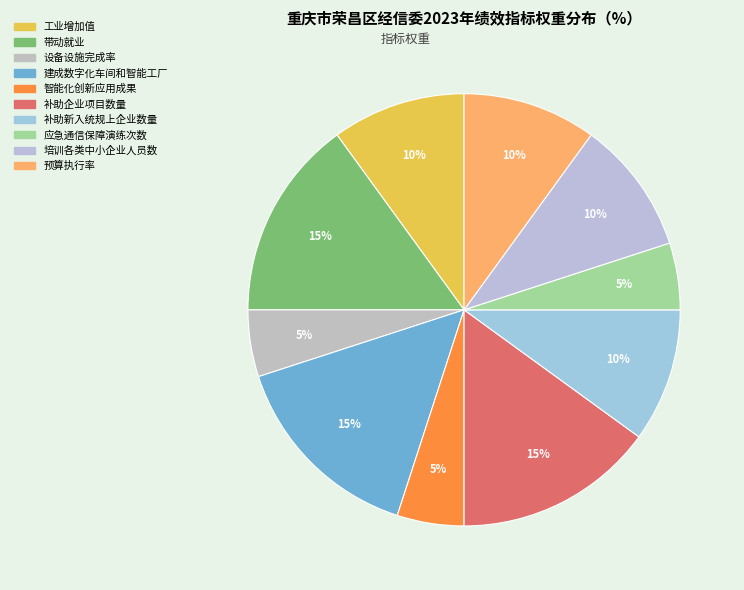

Is there any slice that represents more than half of the pie?

No